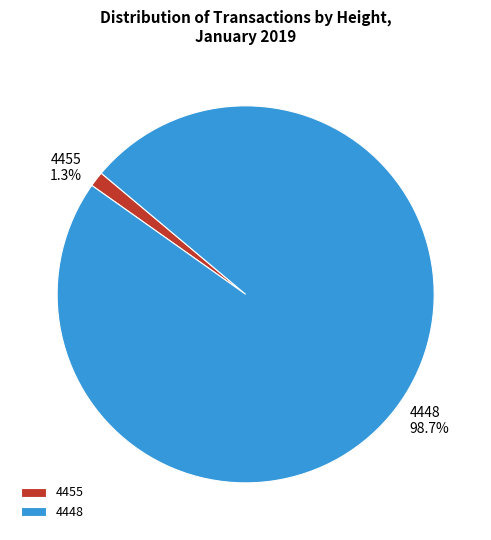

Which slice is the smallest?

4455